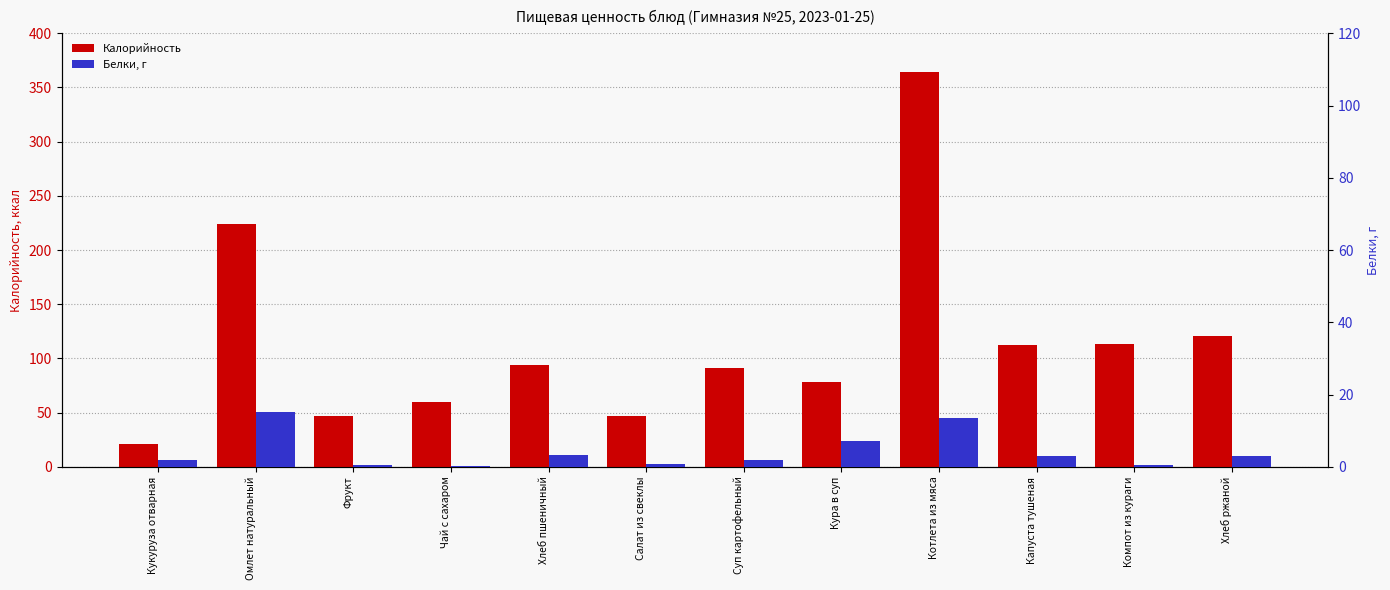

Reading left to right, what are all the values shown in this chart?

Калорийность: Кукуруза отварная=21.2	Омлет натуральный=223.6	Фрукт=47.0	Чай с сахаром=60.0	Хлеб пшеничный=93.5	Салат из свеклы=46.4	Суп картофельный=91.2	Кура в суп=78.6	Котлета из мяса=364.0	Капуста тушеная=112.7	Компот из кураги=113.0	Хлеб ржаной=120.2
Белки, г: Кукуруза отварная=1.8	Омлет натуральный=15.1	Фрукт=0.4	Чай с сахаром=0.2	Хлеб пшеничный=3.2	Салат из свеклы=0.7	Суп картофельный=1.9	Кура в суп=7.0	Котлета из мяса=13.5	Капуста тушеная=3.1	Компот из кураги=0.4	Хлеб ржаной=3.0